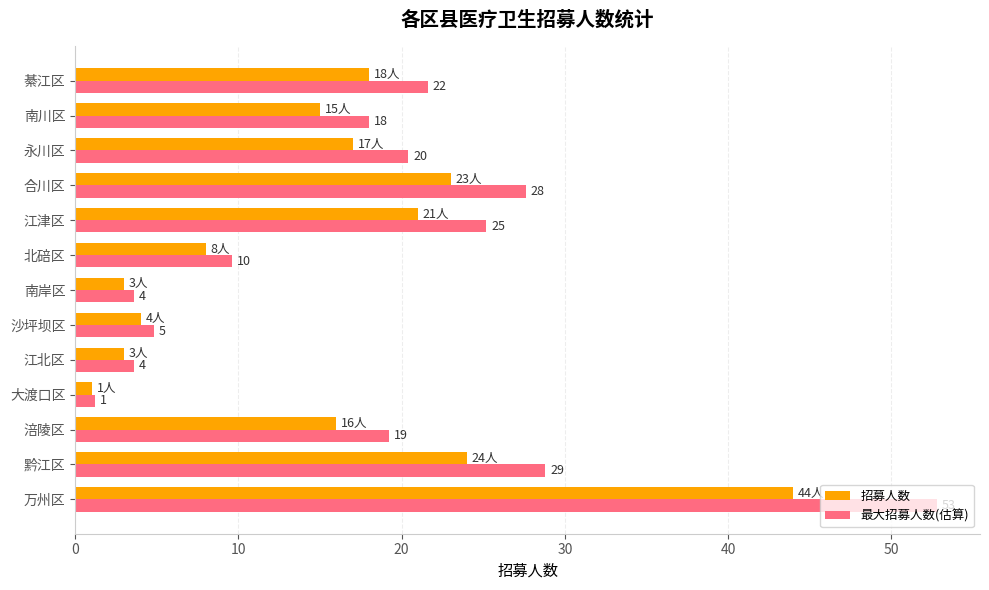

What are all the series names shown in the legend?

招募人数, 最大招募人数(估算)